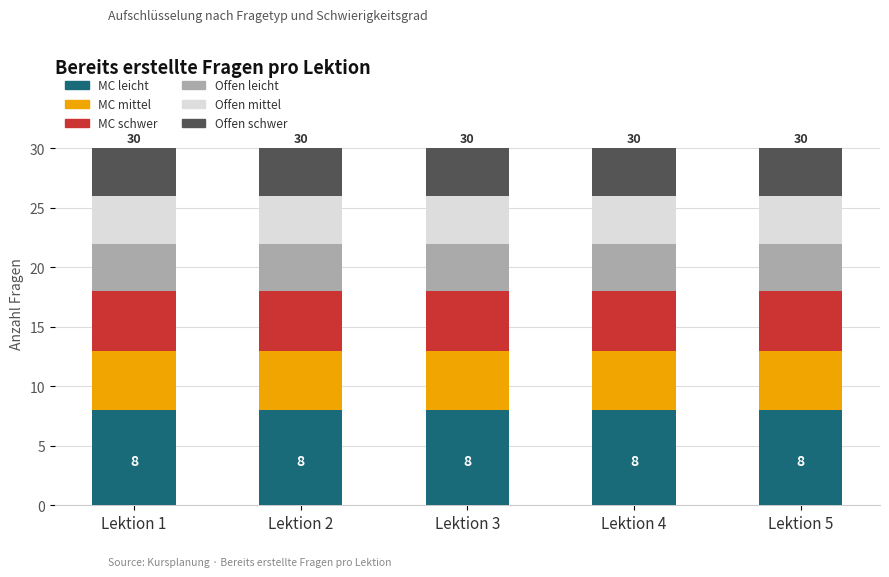

What are all the series names shown in the legend?

MC leicht, MC mittel, MC schwer, Offen leicht, Offen mittel, Offen schwer